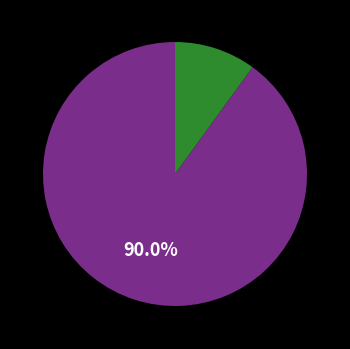

Is there a majority slice in this chart?

Yes